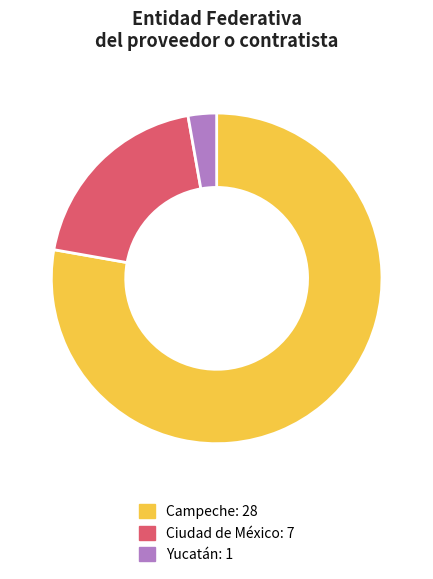

Rank the categories by value from highest to lowest.

Campeche, Ciudad de México, Yucatán